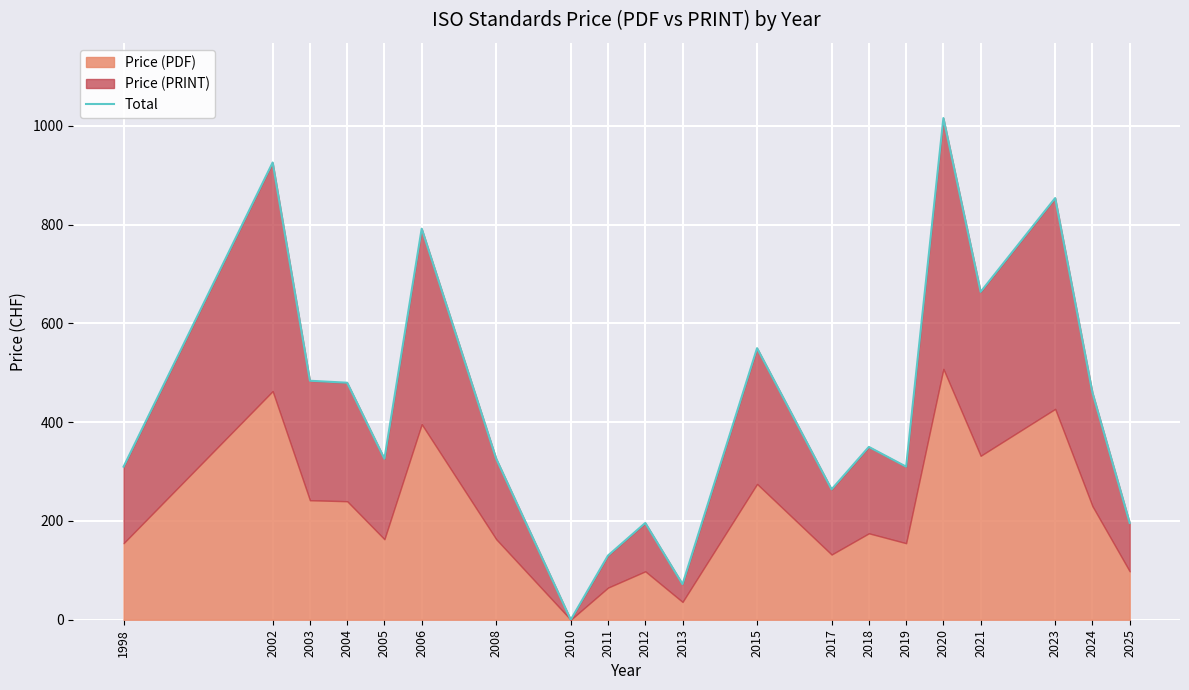

Where is the first local minimum?

2005